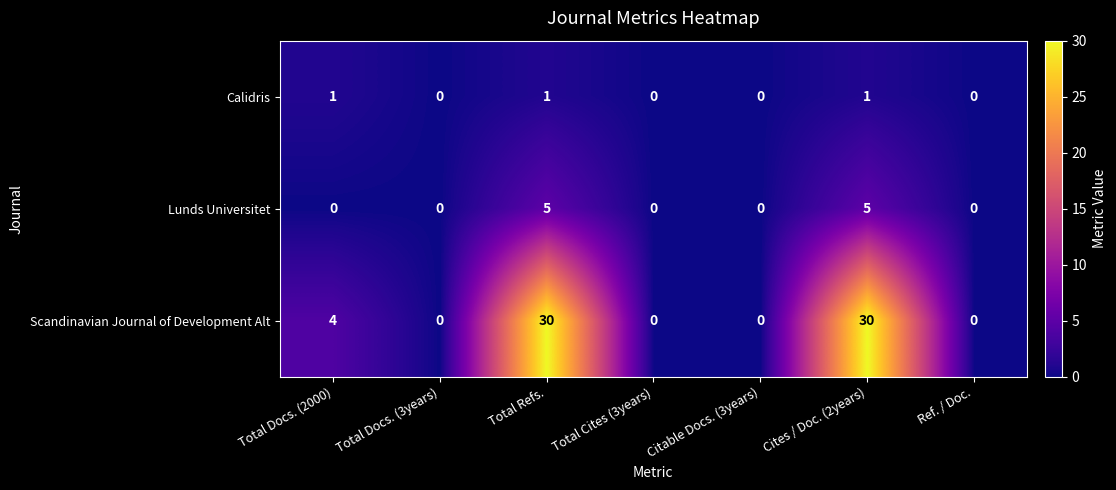

How many Scandinavian Journal of Development Alt values are between 0 and 30?

7